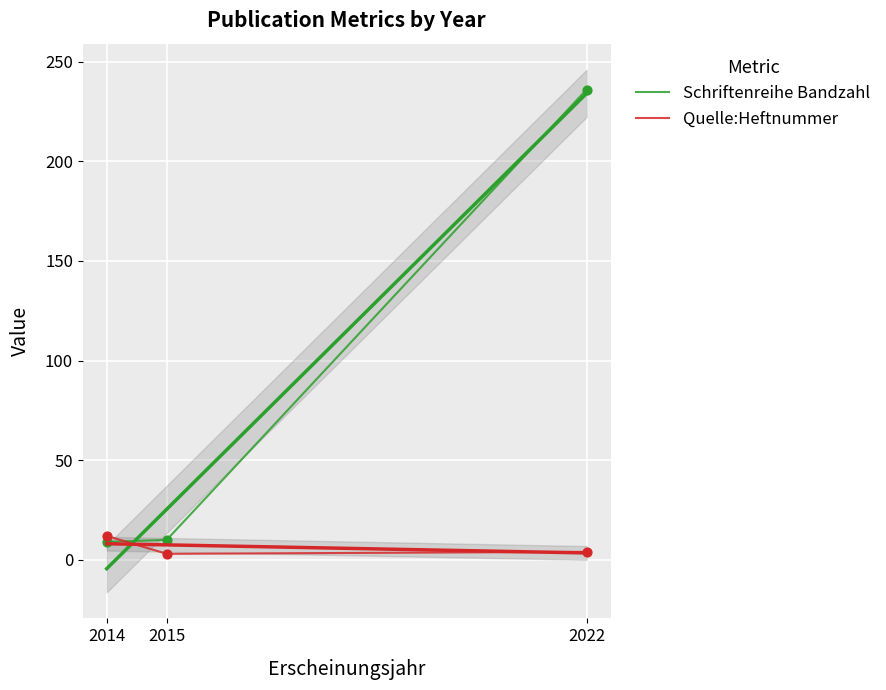

What are all the series names shown in the legend?

Schriftenreihe Bandzahl, Quelle:Heftnummer